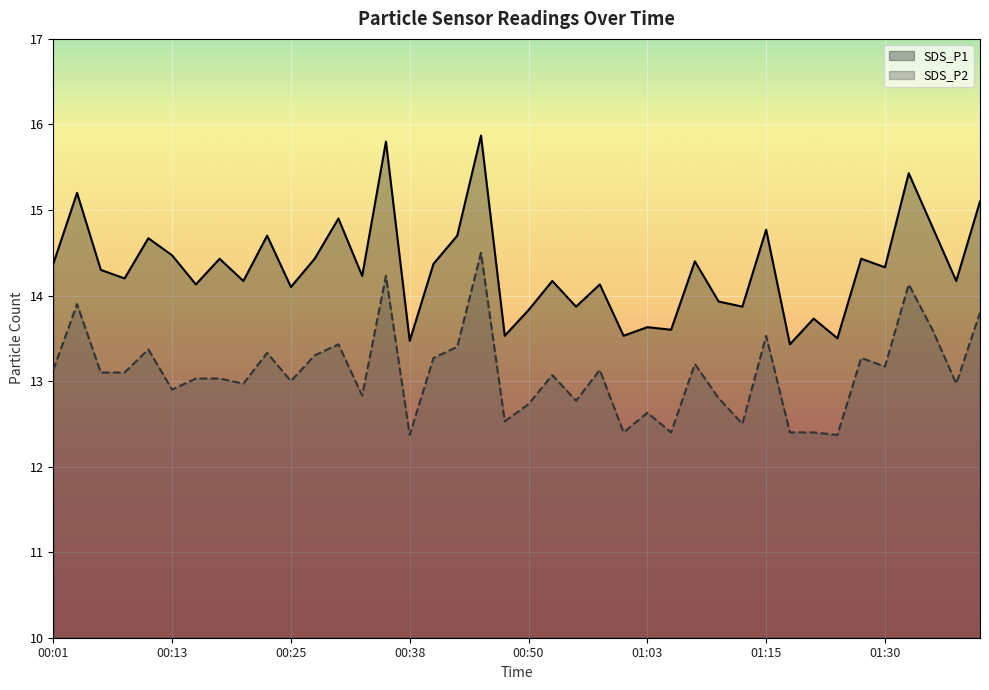

The value of SDS_P2 at 00:28 is 13.3. True or false?

True